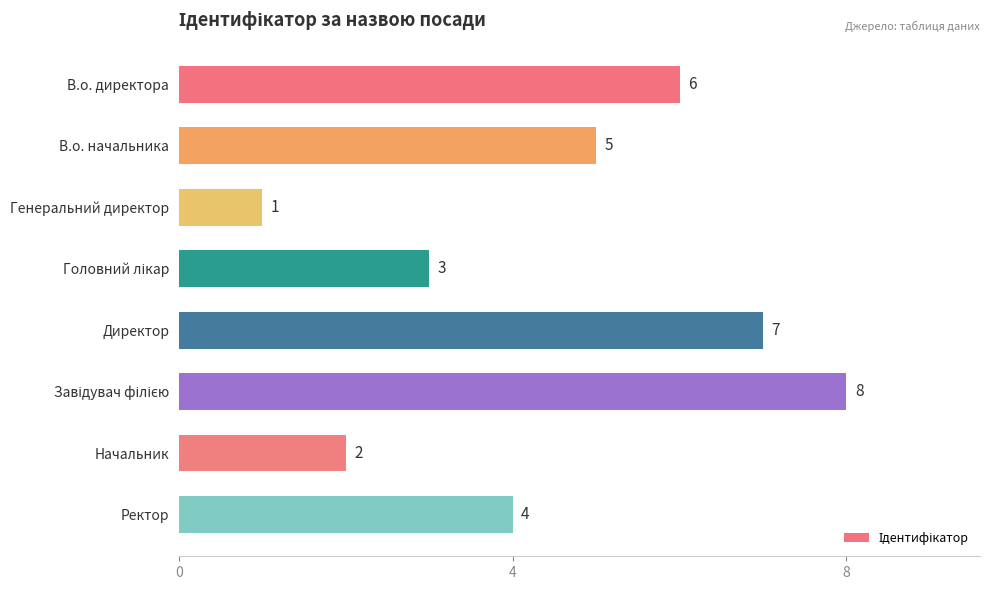

The chart shows a value of 5 at В.о. начальника. True or false?

True